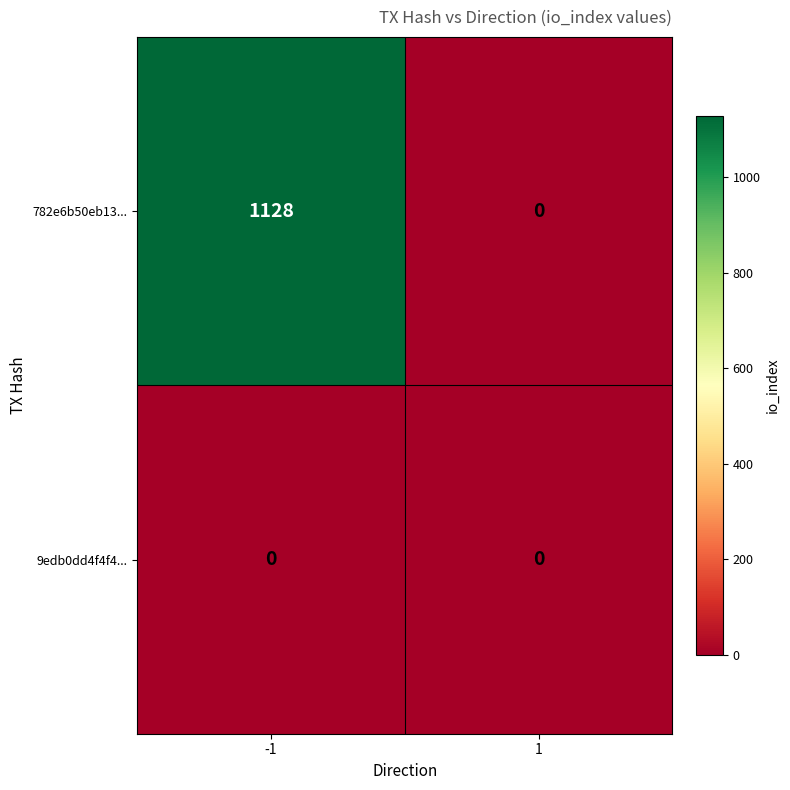

List the series in order of their peak value, lowest first.

9edb0dd4f4f4..., 782e6b50eb13...